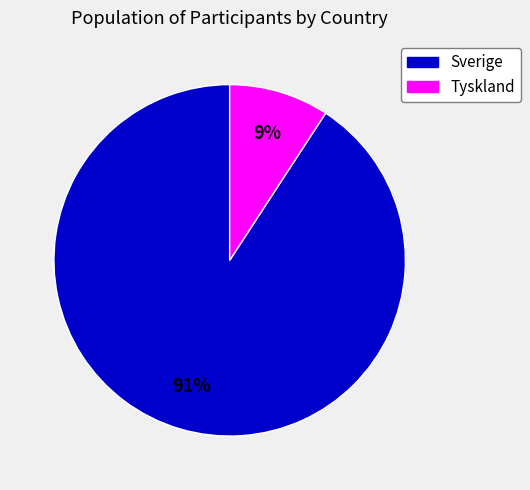

What is the ratio of the value at Tyskland to the value at Sverige?

0.1